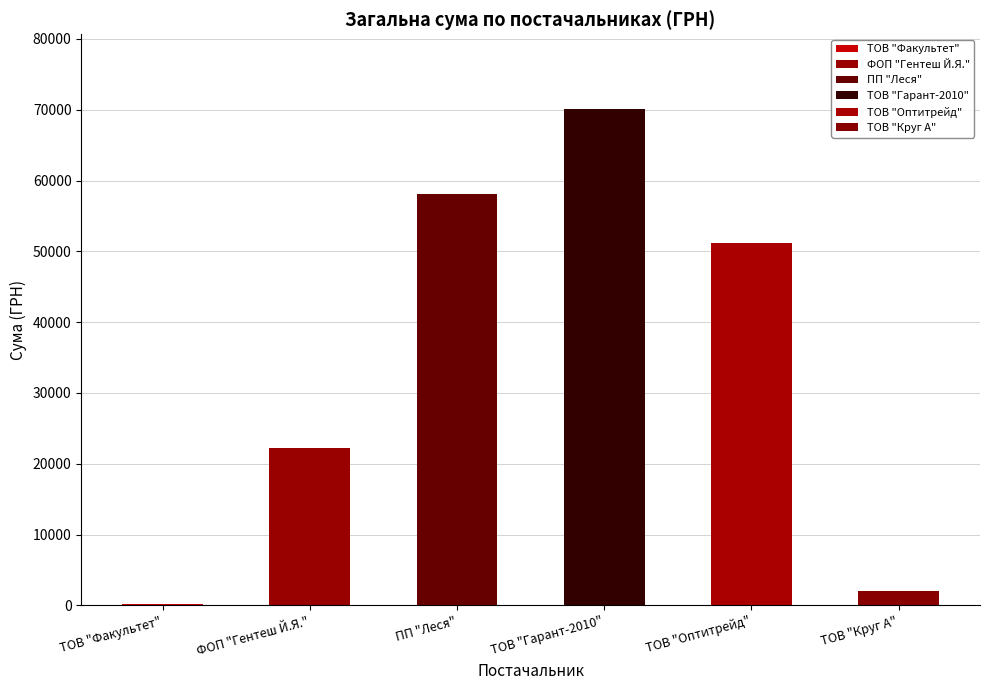

Are the bars grouped side by side (vs. stacked)?

No